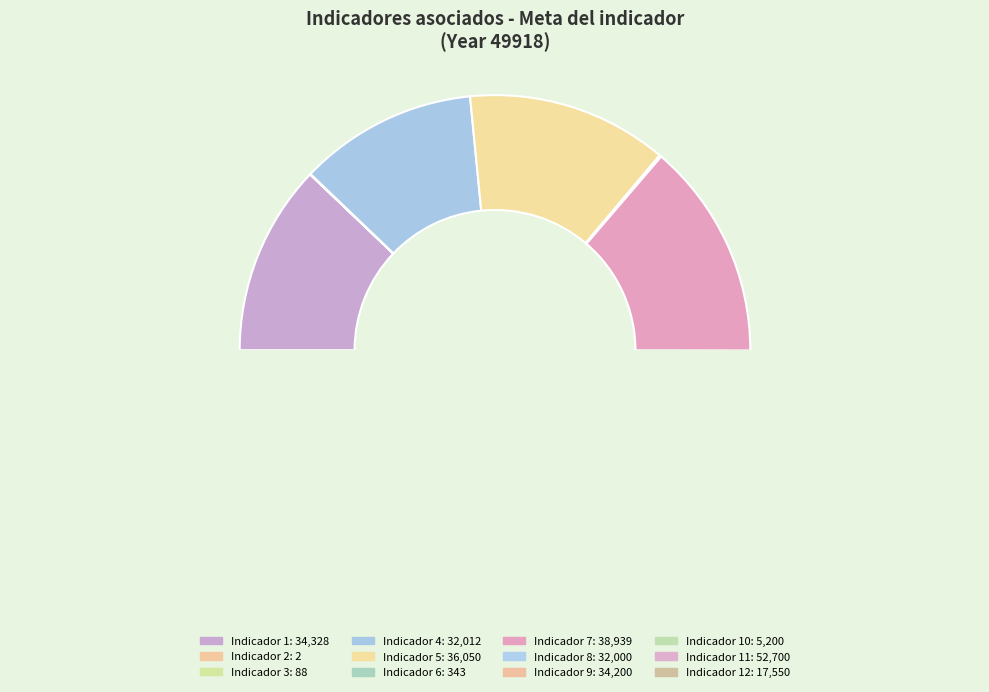

True or false: 8 accounts for 11% of the total.

True